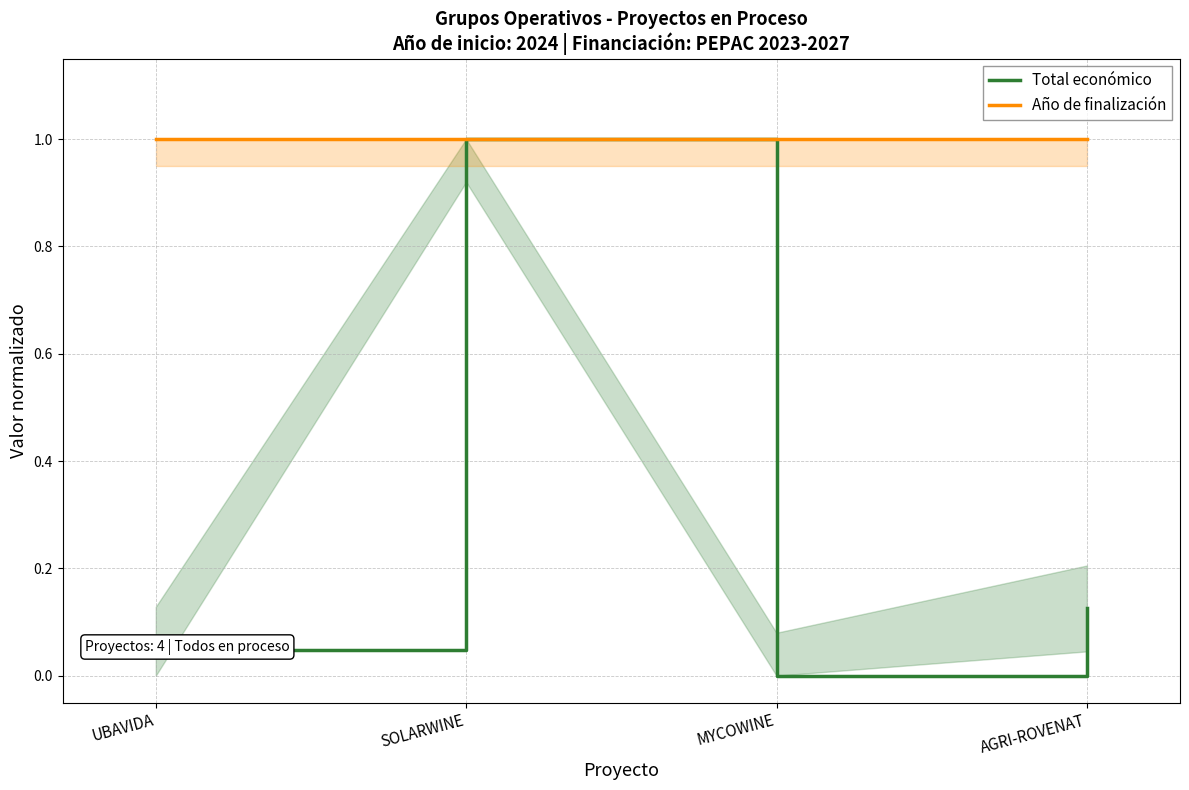

Does the chart have visible grid lines?

Yes